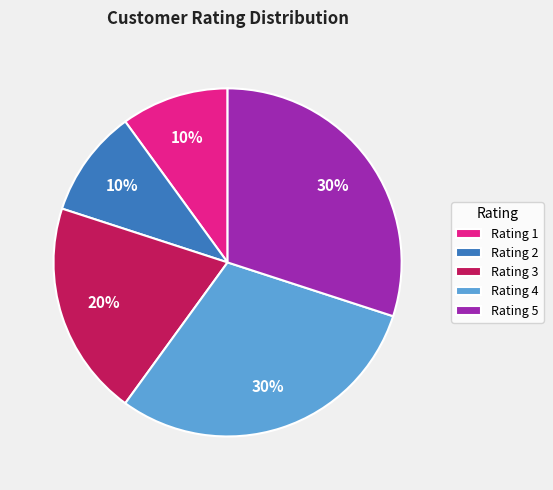

Approximately how many times larger is the value at Rating 3 compared to Rating 5?

0.7